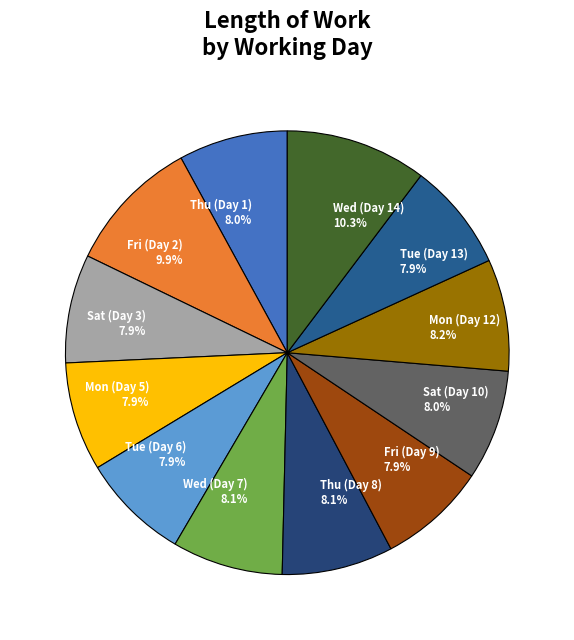

Approximately how many times larger is the value at Tue (Day 6) compared to Sat (Day 10)?

1.0